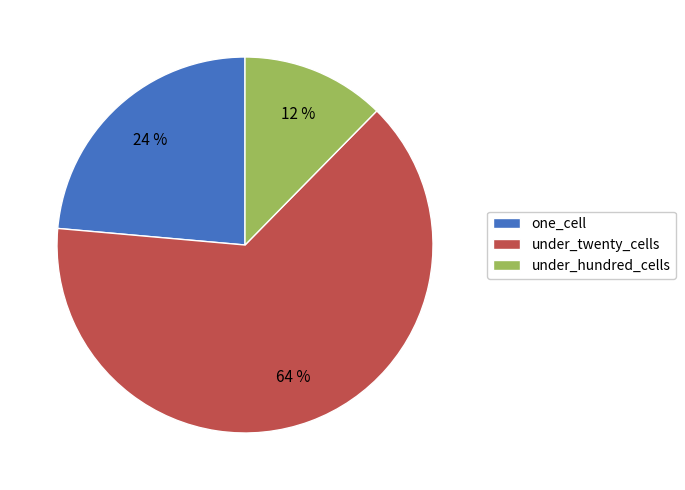

How many segments does this pie chart have?

3